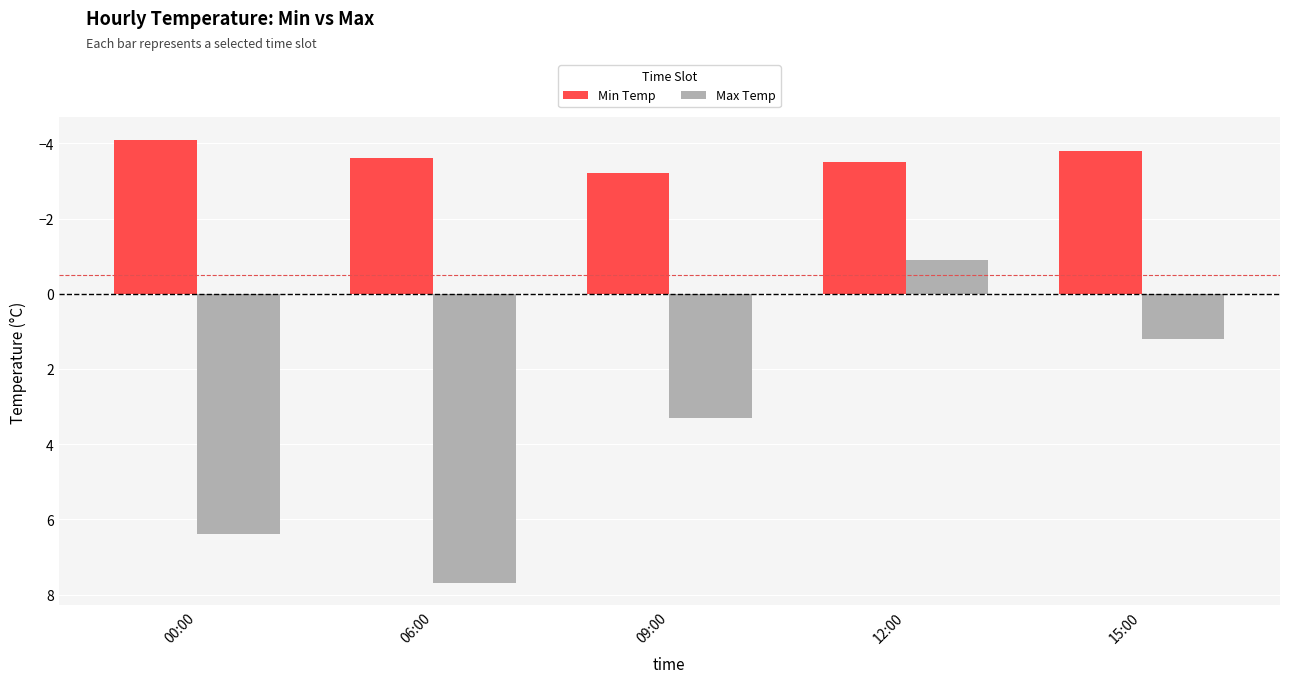

Reading left to right, extract all data points from this chart.

Min Temp: 00:00=-4.1	06:00=-3.6	09:00=-3.2	12:00=-3.5	15:00=-3.8
Max Temp: 00:00=6.4	06:00=7.7	09:00=3.3	12:00=-0.9	15:00=1.2